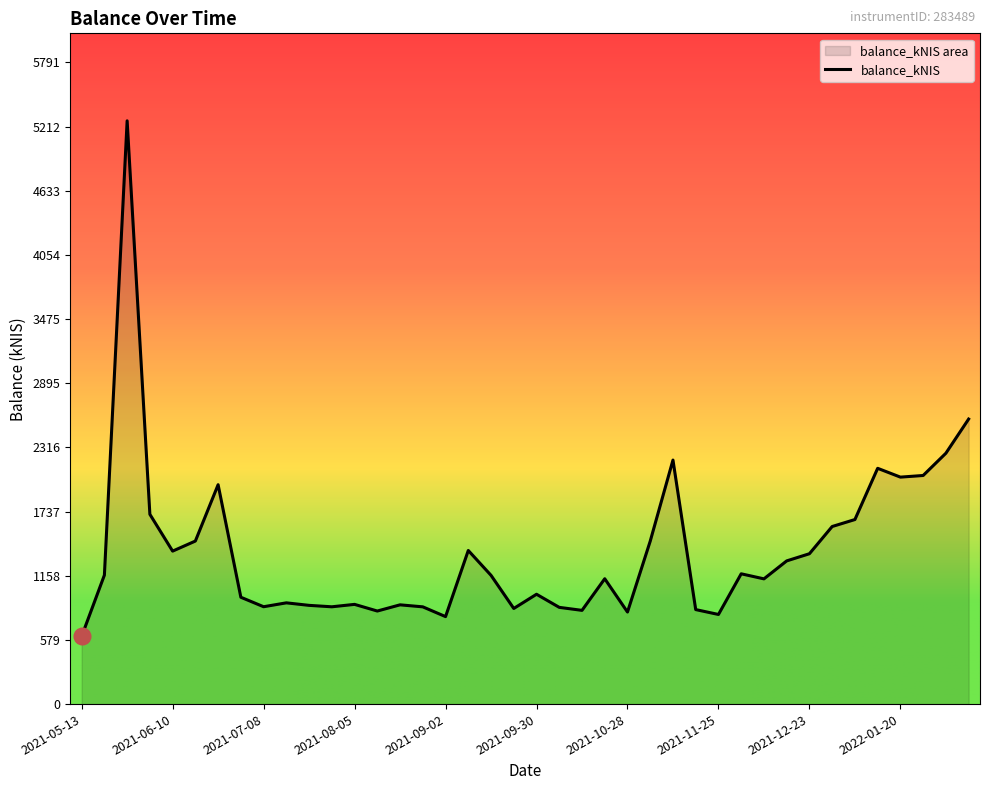

What is the difference between the maximum and minimum values?

4652.9